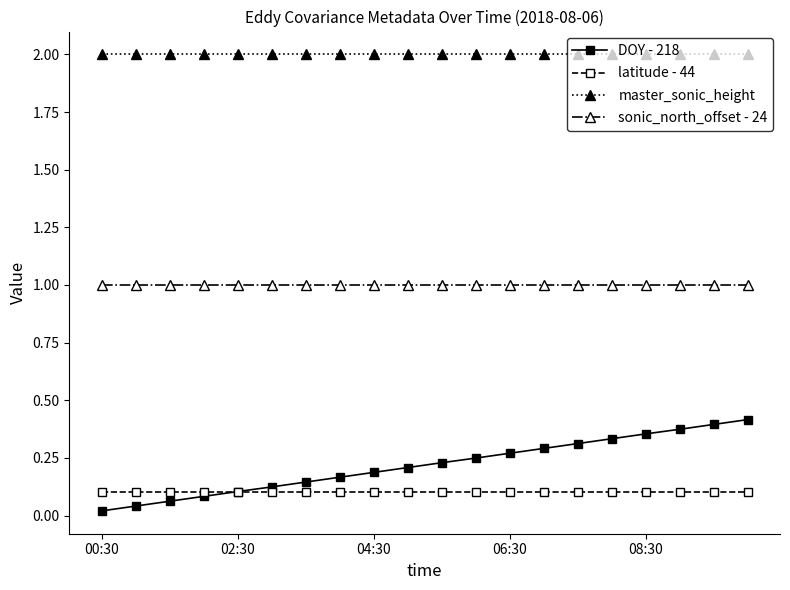

What is the minimum value for master_sonic_height?

2.0